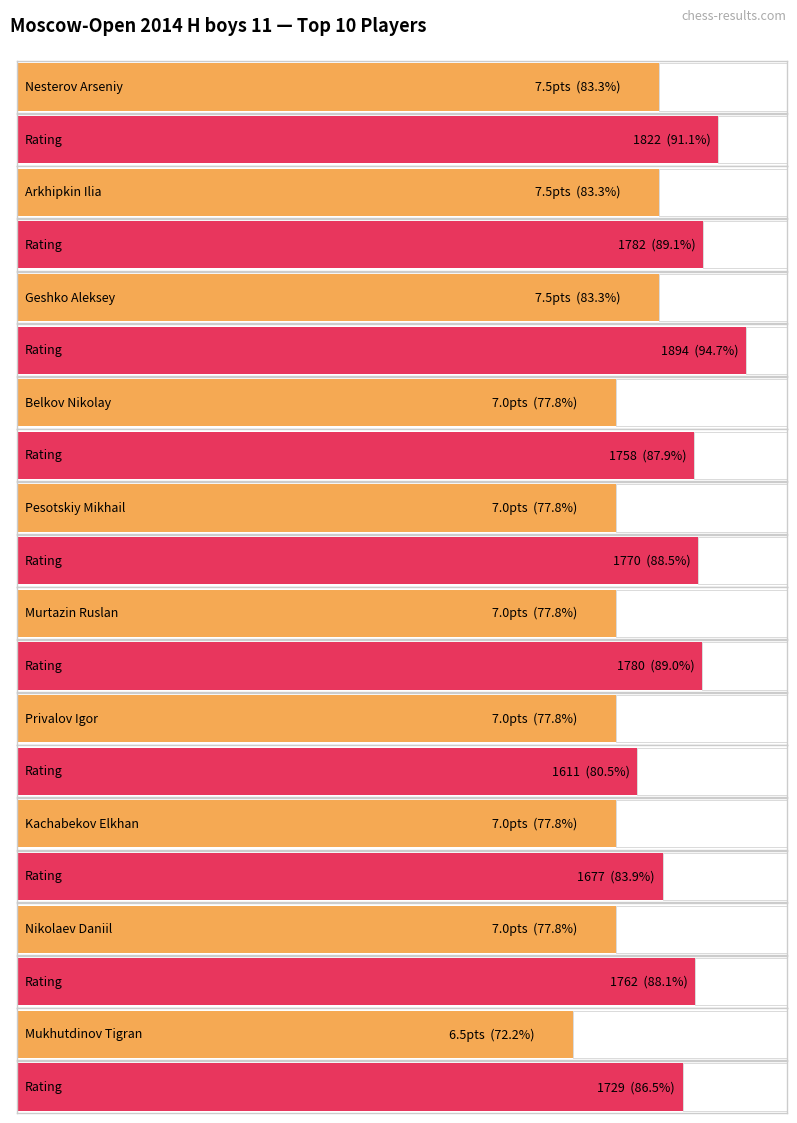

Reading left to right, transcribe all the data shown in this chart.

Points: 7.5	7.5	7.5	7.0	7.0	7.0	7.0	7.0	7.0	6.5
Rating: 1822.0	1782.0	1894.0	1758.0	1770.0	1780.0	1611.0	1677.0	1762.0	1729.0